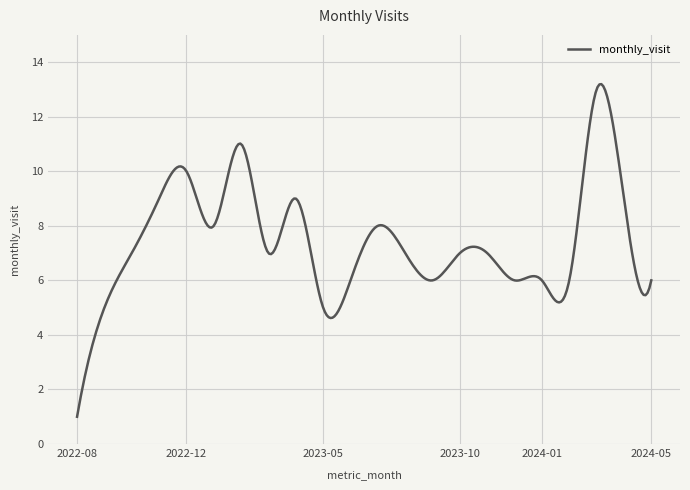

What is the difference between the maximum and minimum values?

12.2